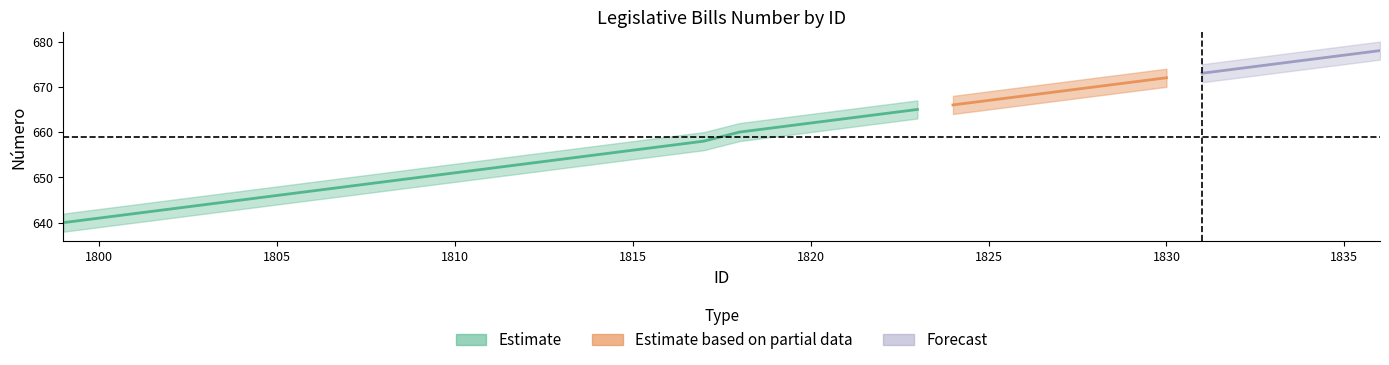

What is the average value of the Número_lower series?

657